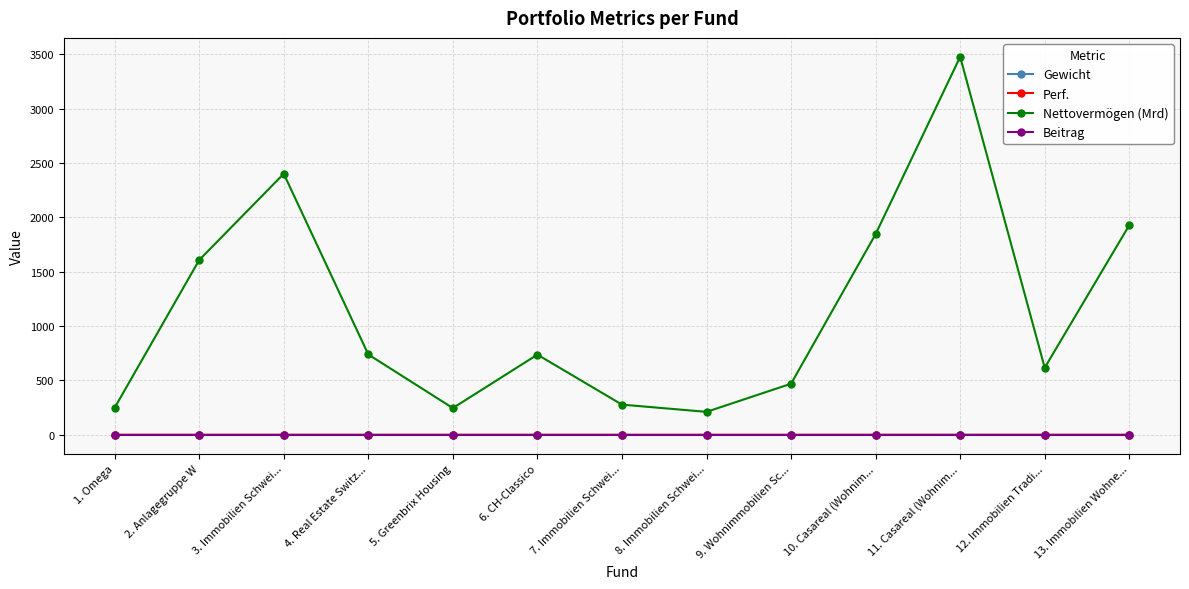

True or false: Nettovermögen (Mrd) and Perf. intersect in this chart.

False